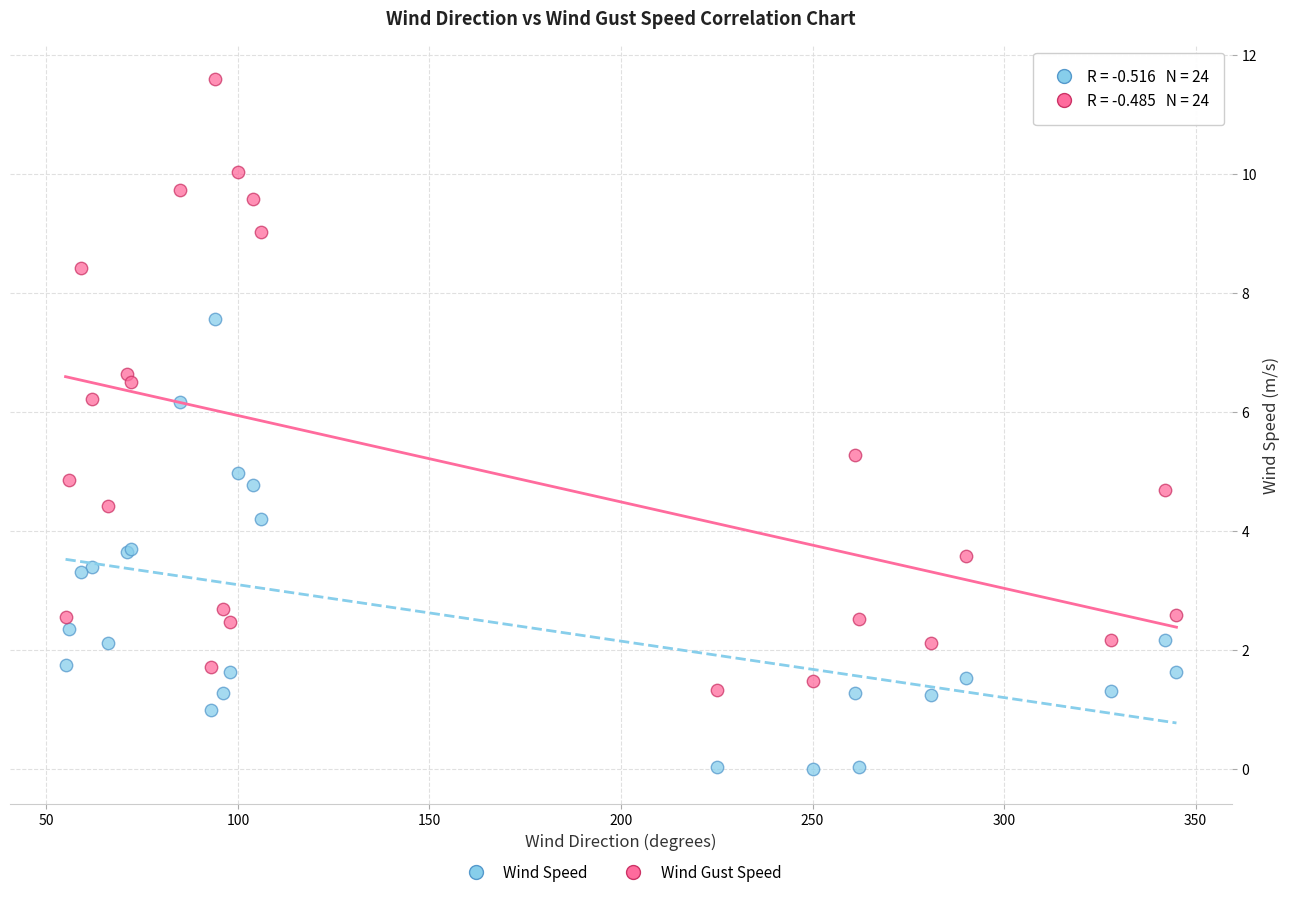

Which series reaches the minimum Y coordinate?

Wind Speed